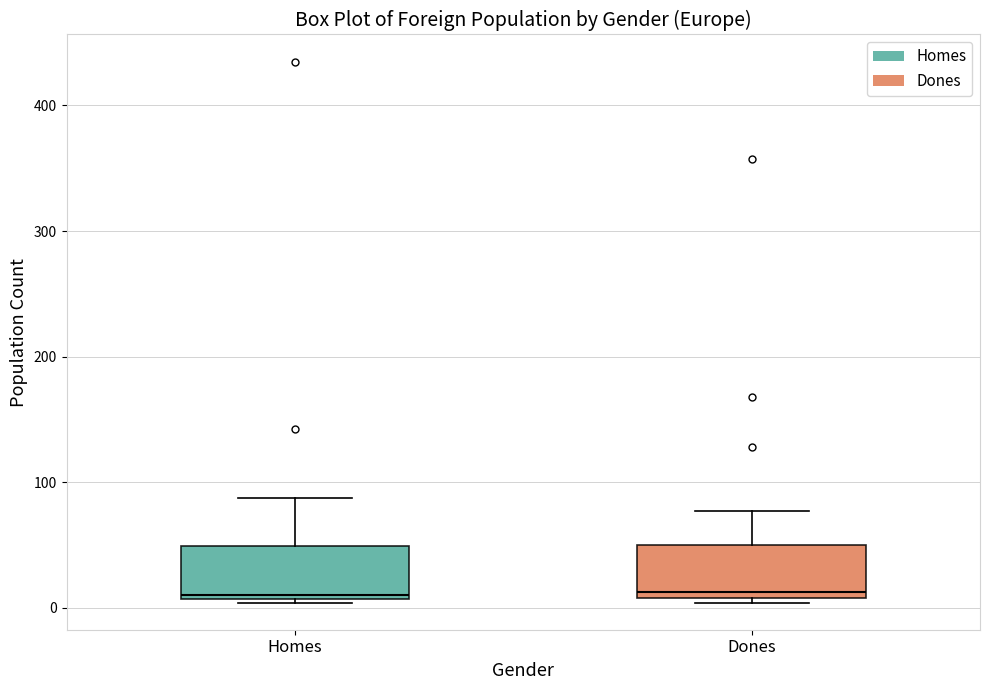

Where is the lower edge of the box for Homes on the y-axis? The values are not printed on the chart, so give them approximately, as read against the axis.

10